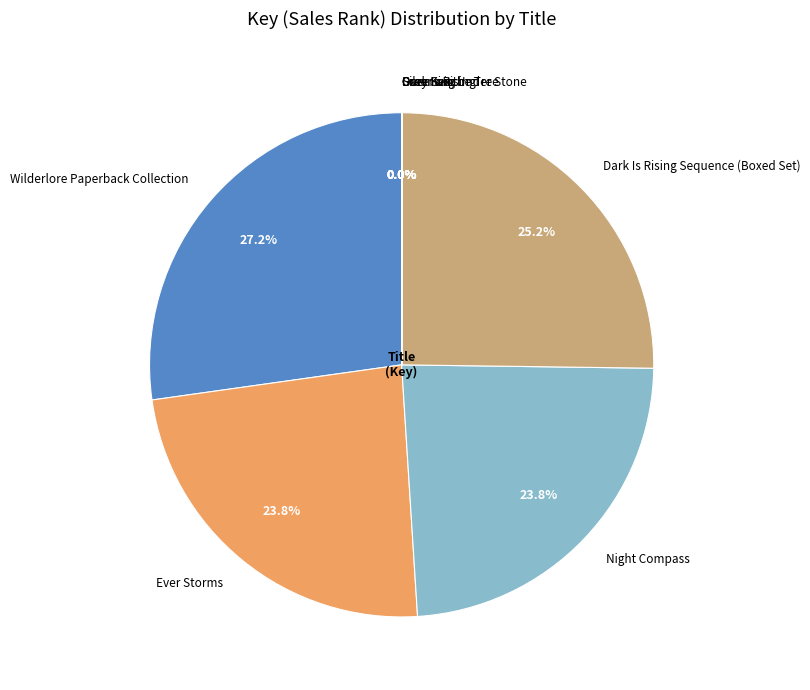

Is it true that Night Compass is 17% of the pie?

False